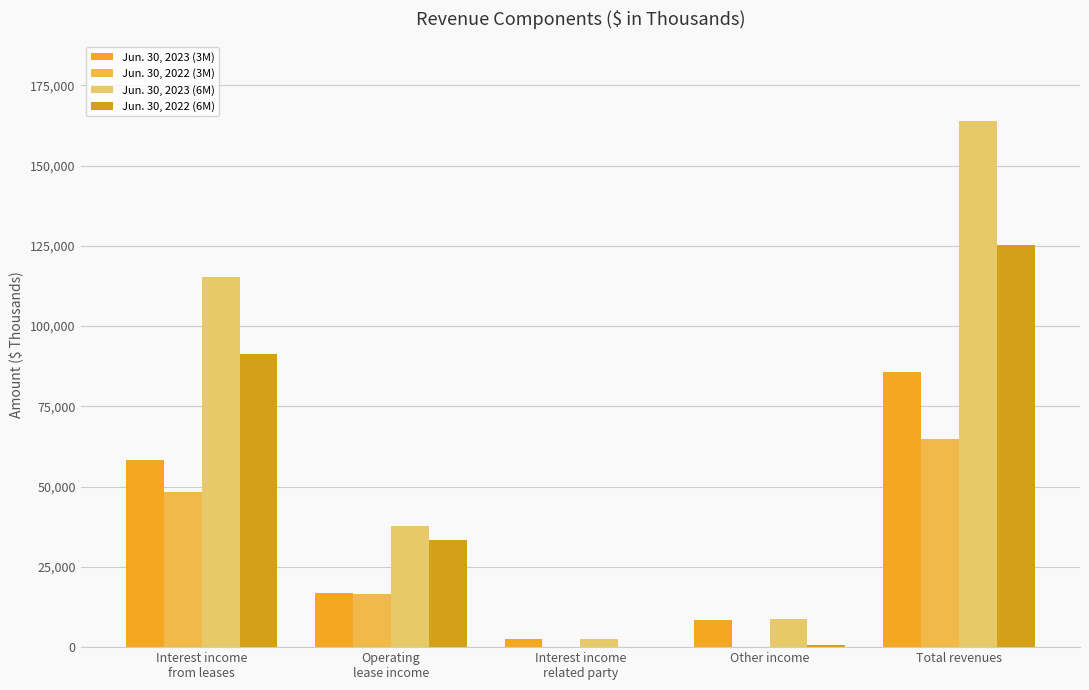

The value of Jun. 30, 2022 (6M) at Total revenues is 125247. True or false?

True